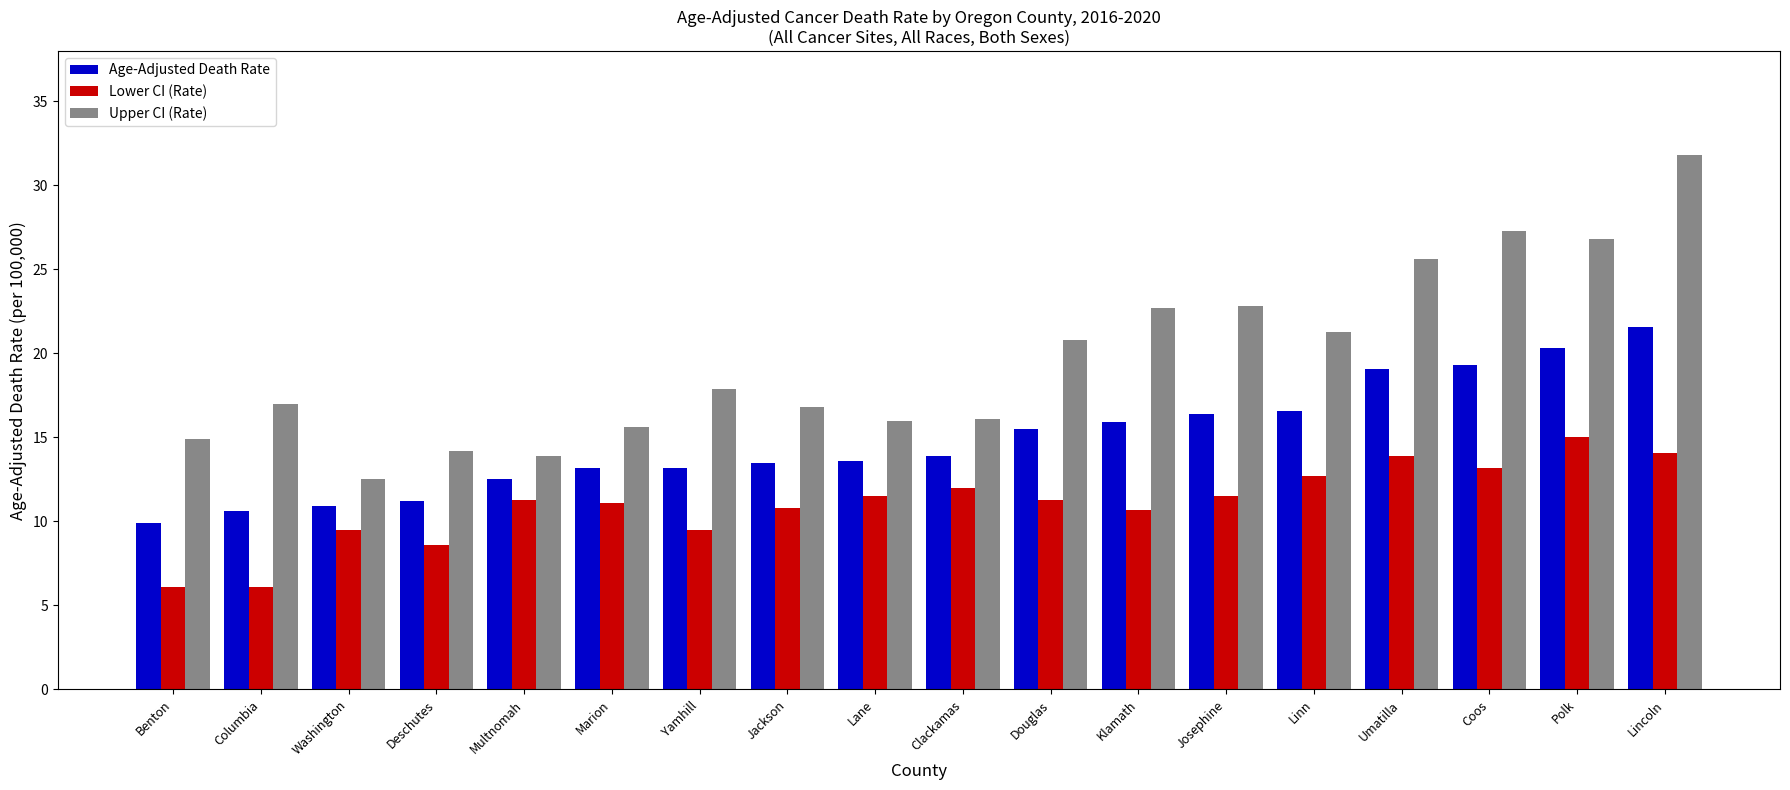

How many values in the Age-Adjusted Death Rate series are below 13?

5